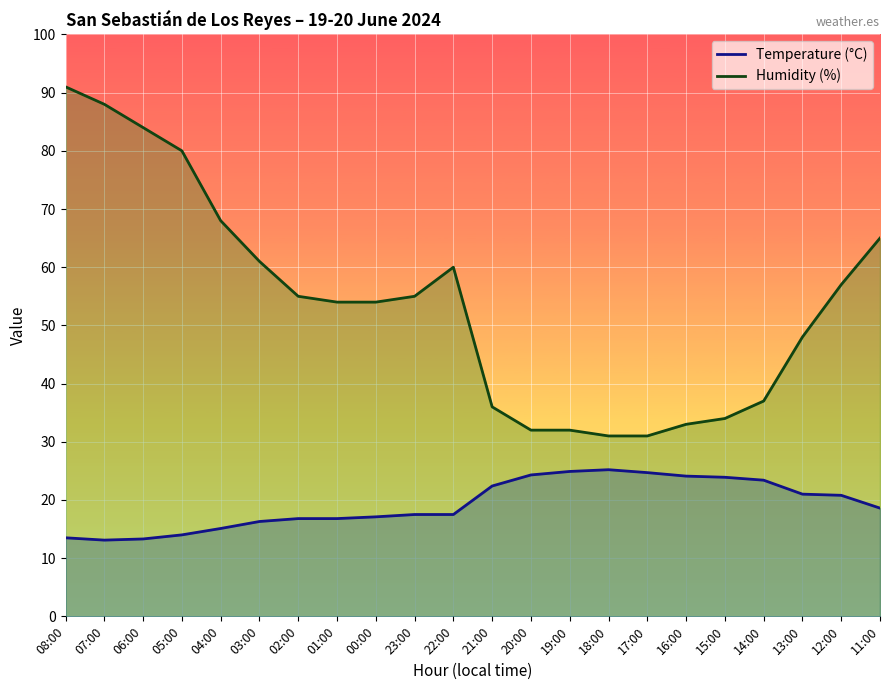

What is the label of the 5th point from the right?

15:00